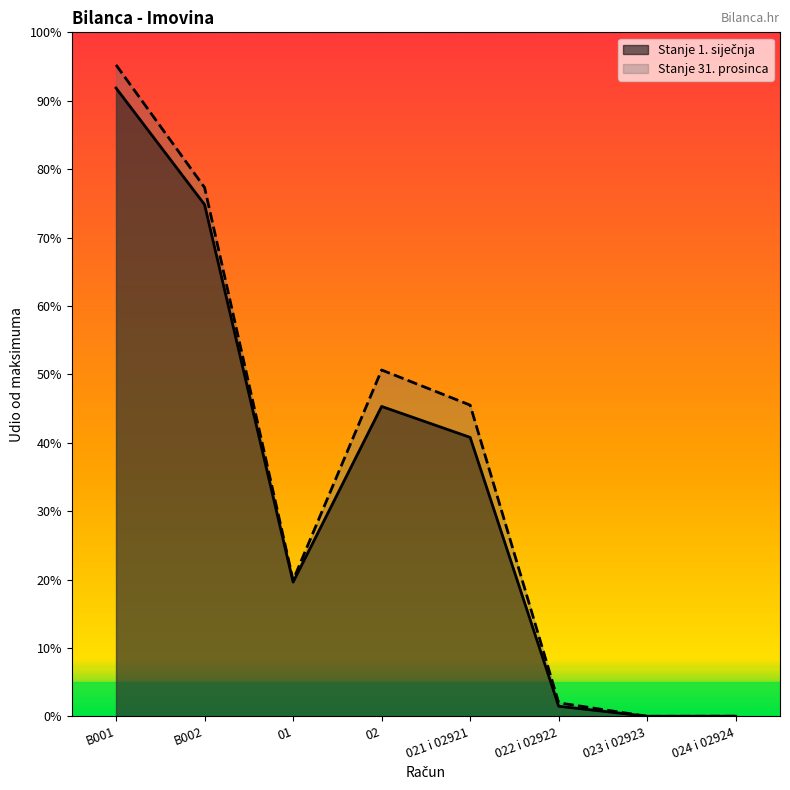

What is the difference between the maximum and second lowest values in the Stanje 31. prosinca series?

45546245.2